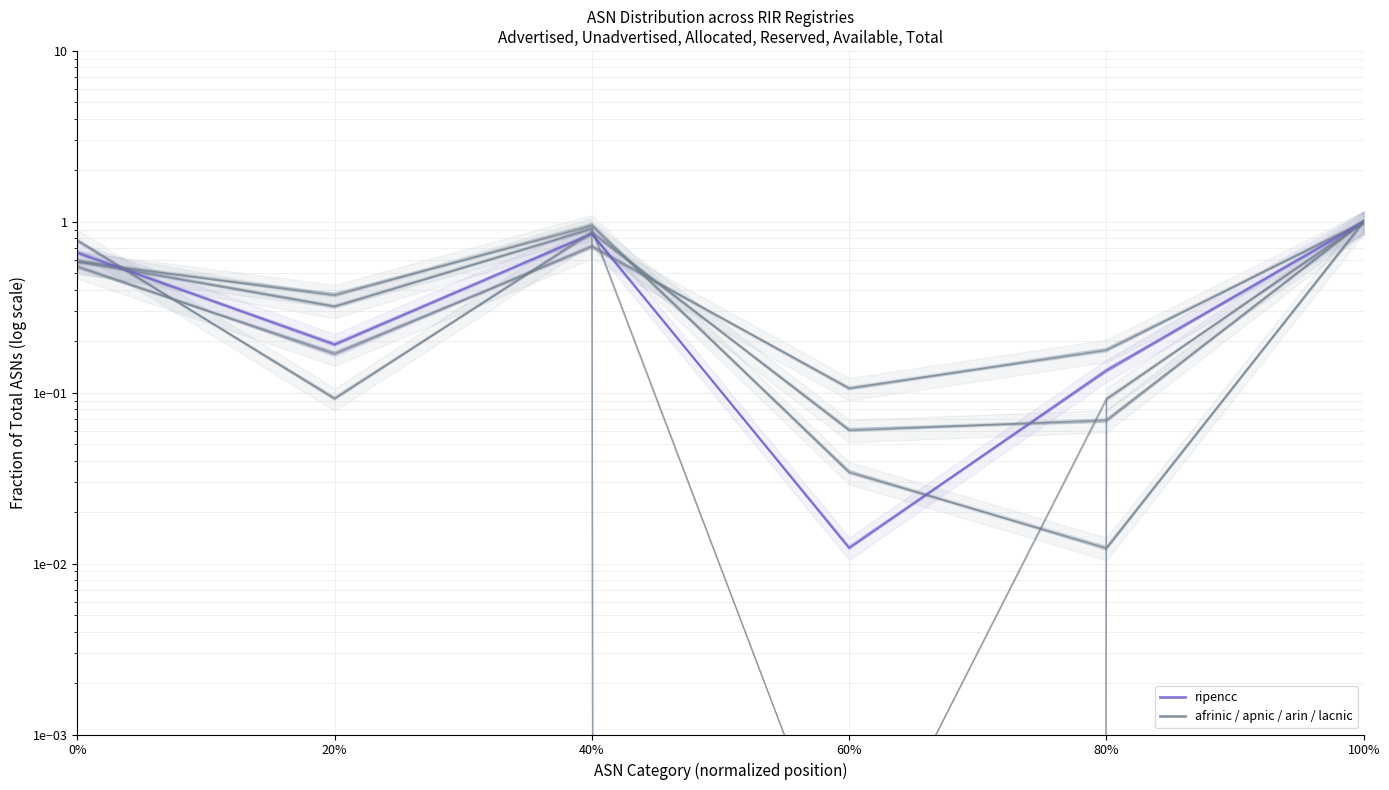

Reading left to right, extract all data points from this chart.

afrinic: 0.5	0.2	0.7	0.1	0.2	1.0
apnic: 0.6	0.3	0.9	0.0	0.1	1.0
arin: 0.6	0.4	1.0	0.0	0.0	1.0
ripencc: 0.7	0.2	0.9	0.0	0.1	1.0
lacnic: 0.8	0.1	0.9	0.1	0.1	1.0